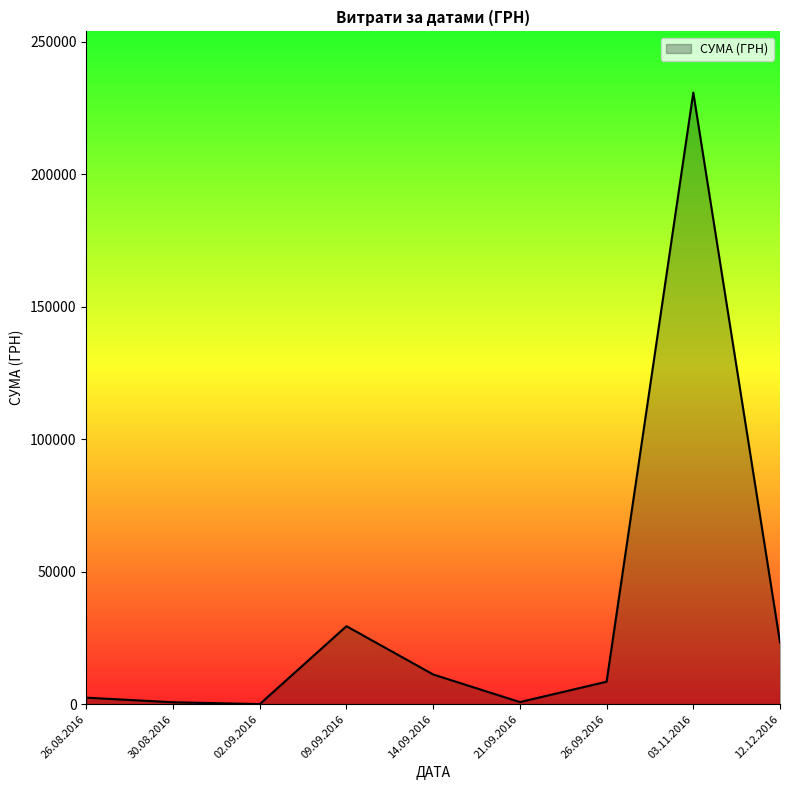

What is the maximum value shown in the chart?

230842.2